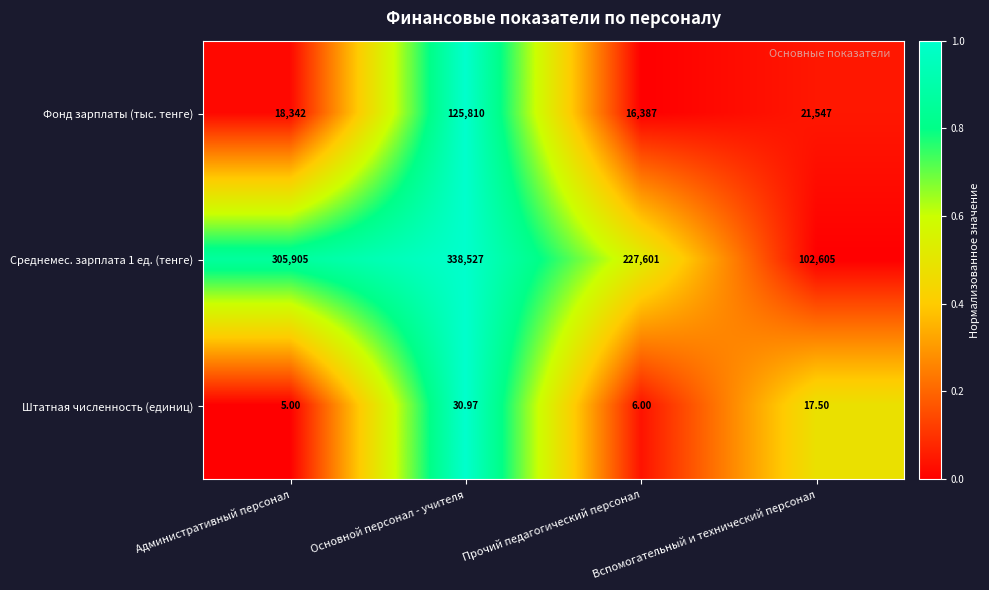

List the series in order of their peak value, highest first.

Среднемес. зарплата 1 ед. (тенге), Фонд зарплаты (тыс. тенге), Штатная численность (единиц)